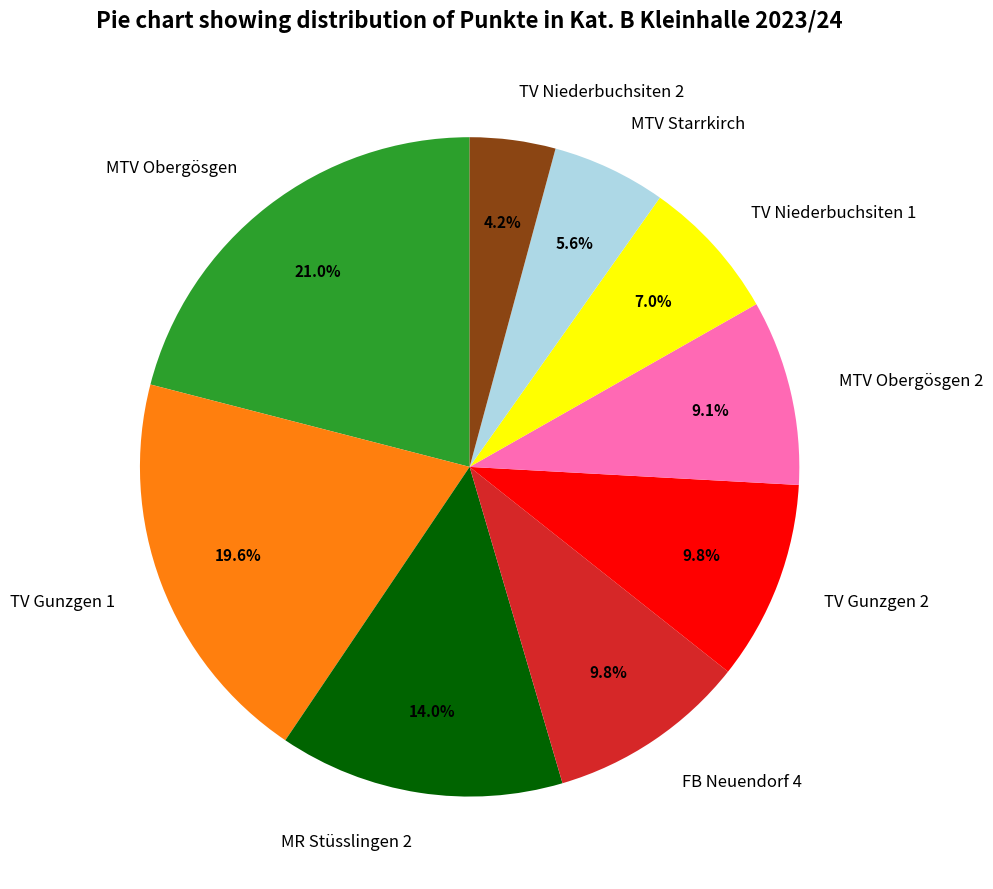

To the nearest percent, what portion does MTV Starrkirch represent?

6%